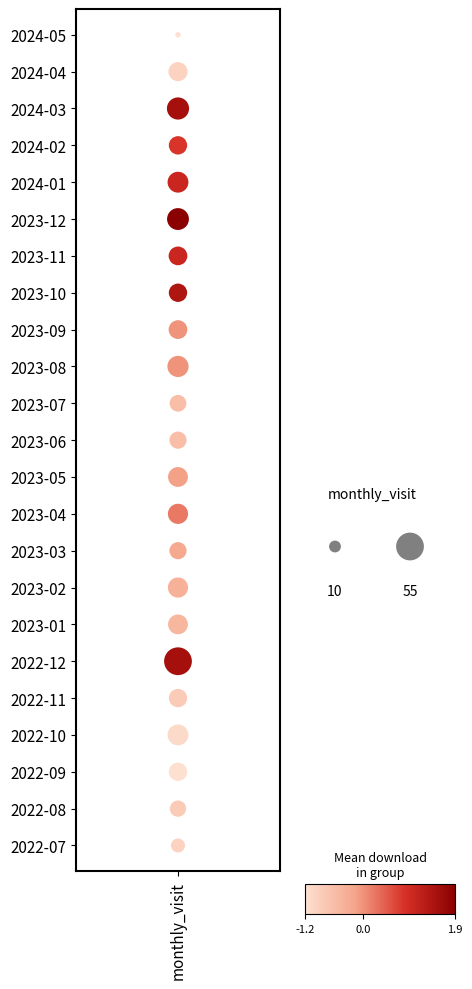

How many positive values are there?

22